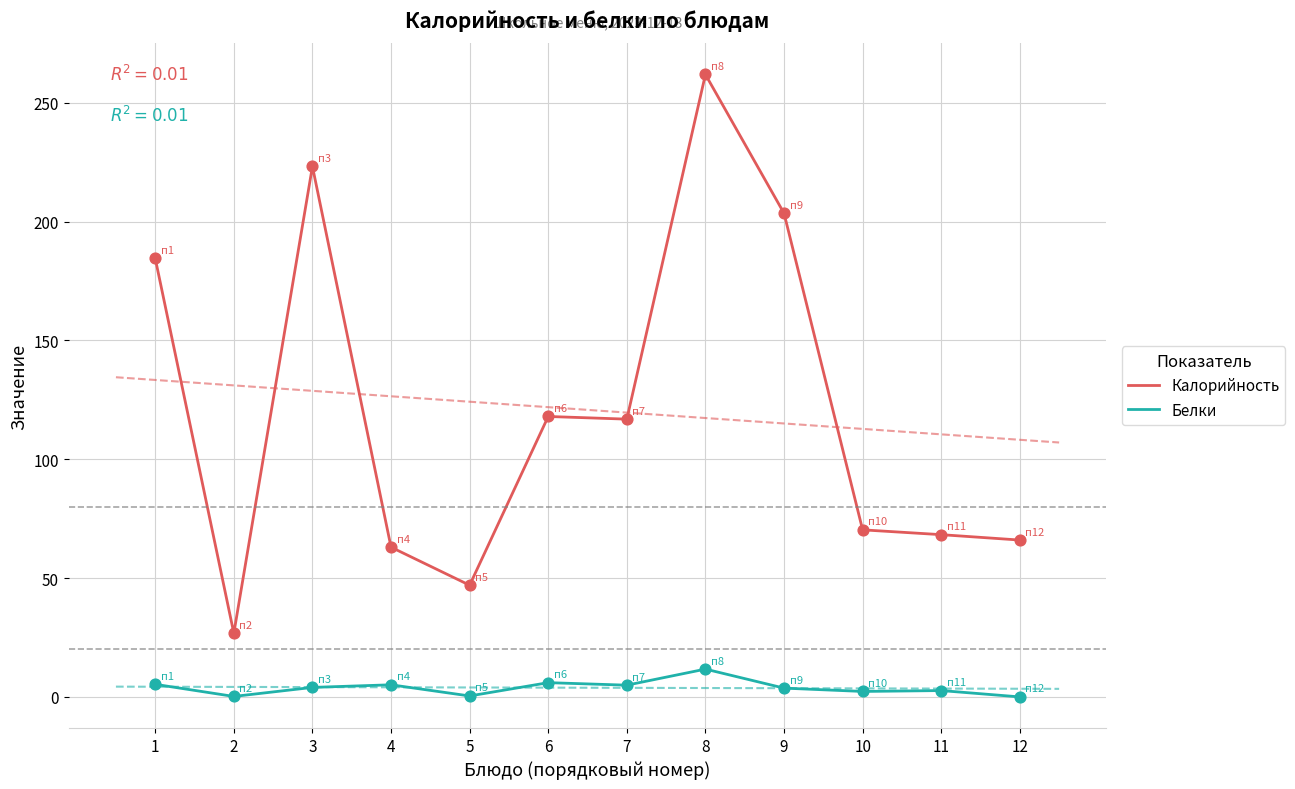

What are all the series names shown in the legend?

Калорийность, Белки